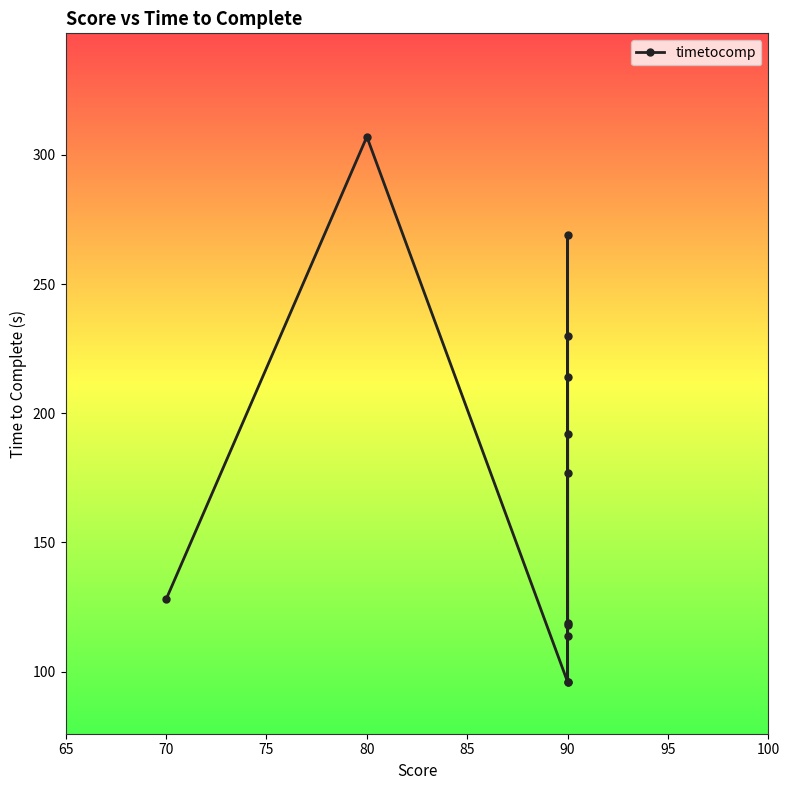

How many data points does each series have?

12